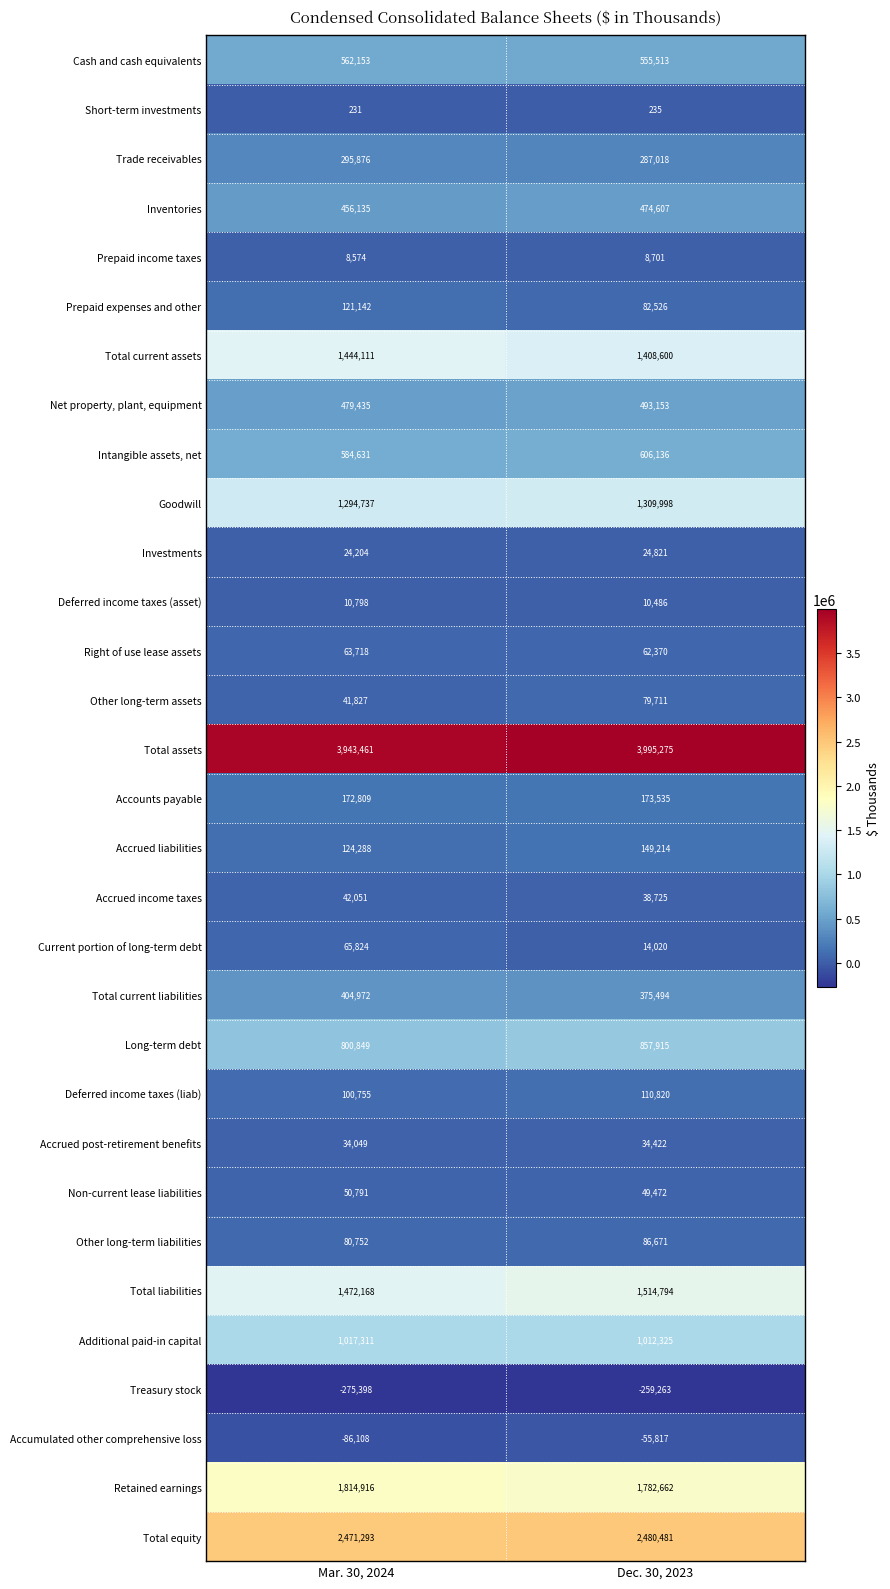

What is the difference between the Accrued income taxes values at Mar. 30, 2024 and Dec. 30, 2023?

3326